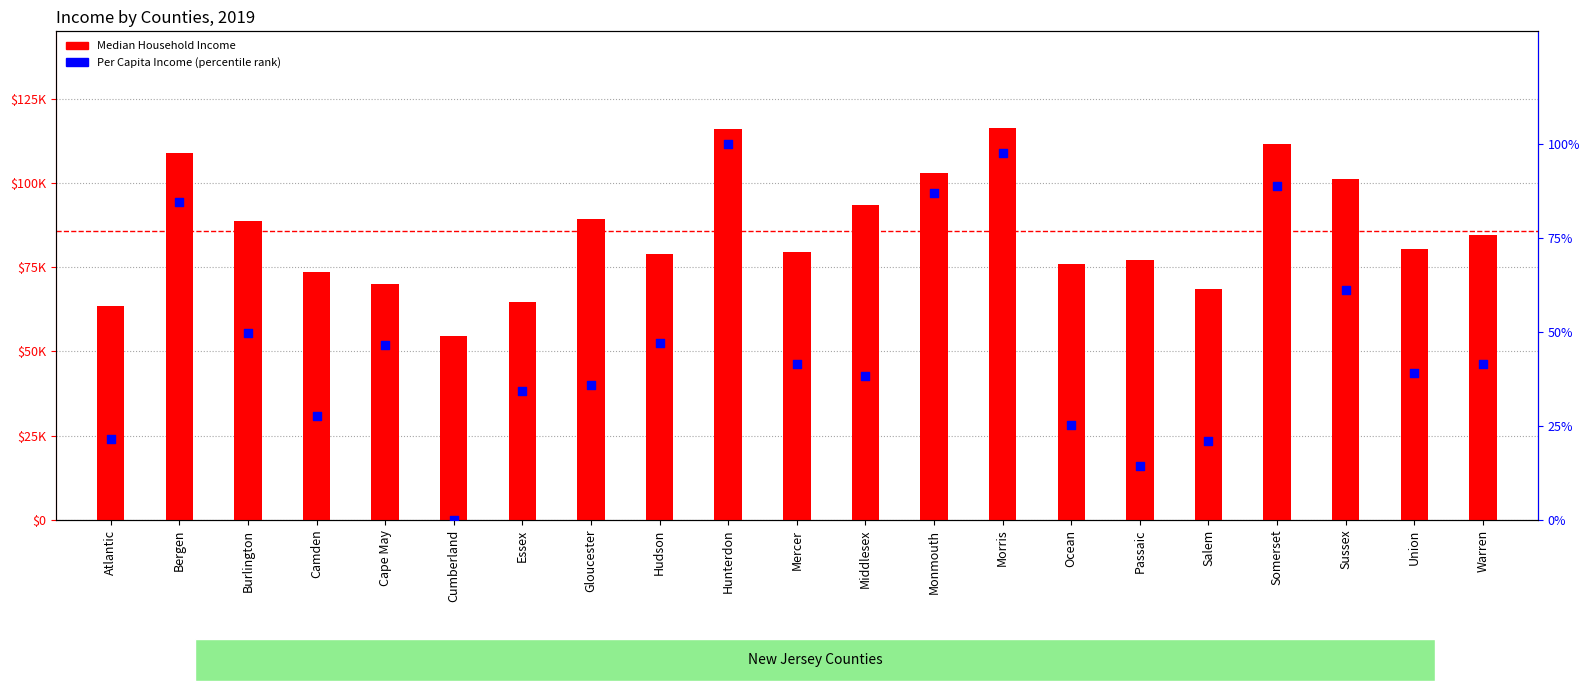

What are all the series names shown in the legend?

Median Household Income, Per Capita Income (percentile)